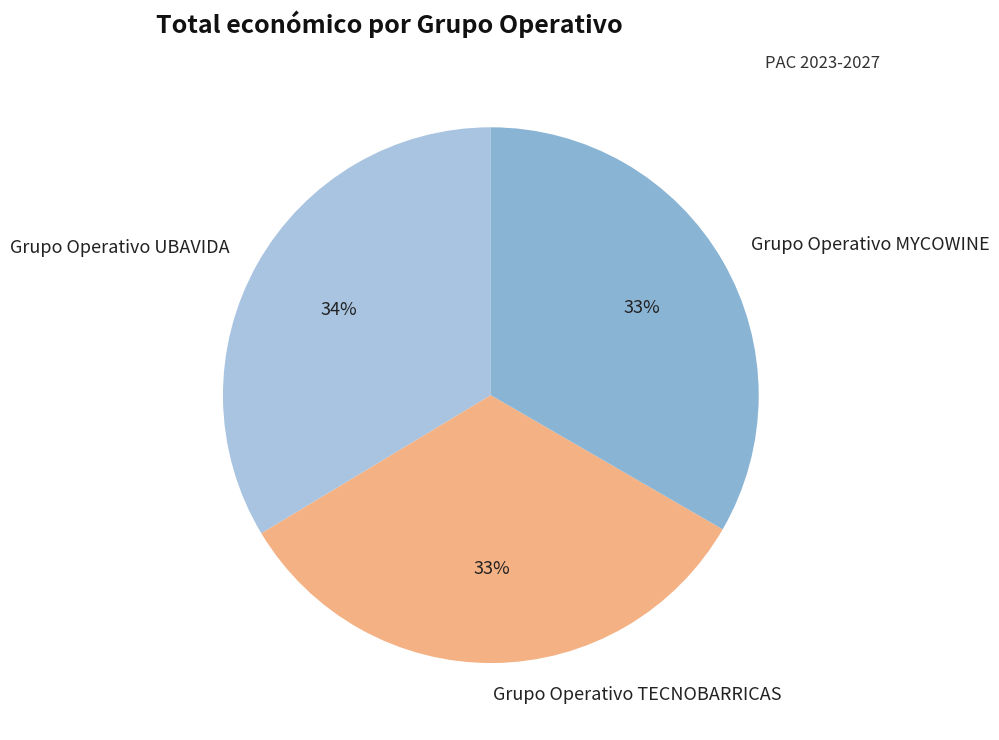

How many slices are in this pie chart?

3